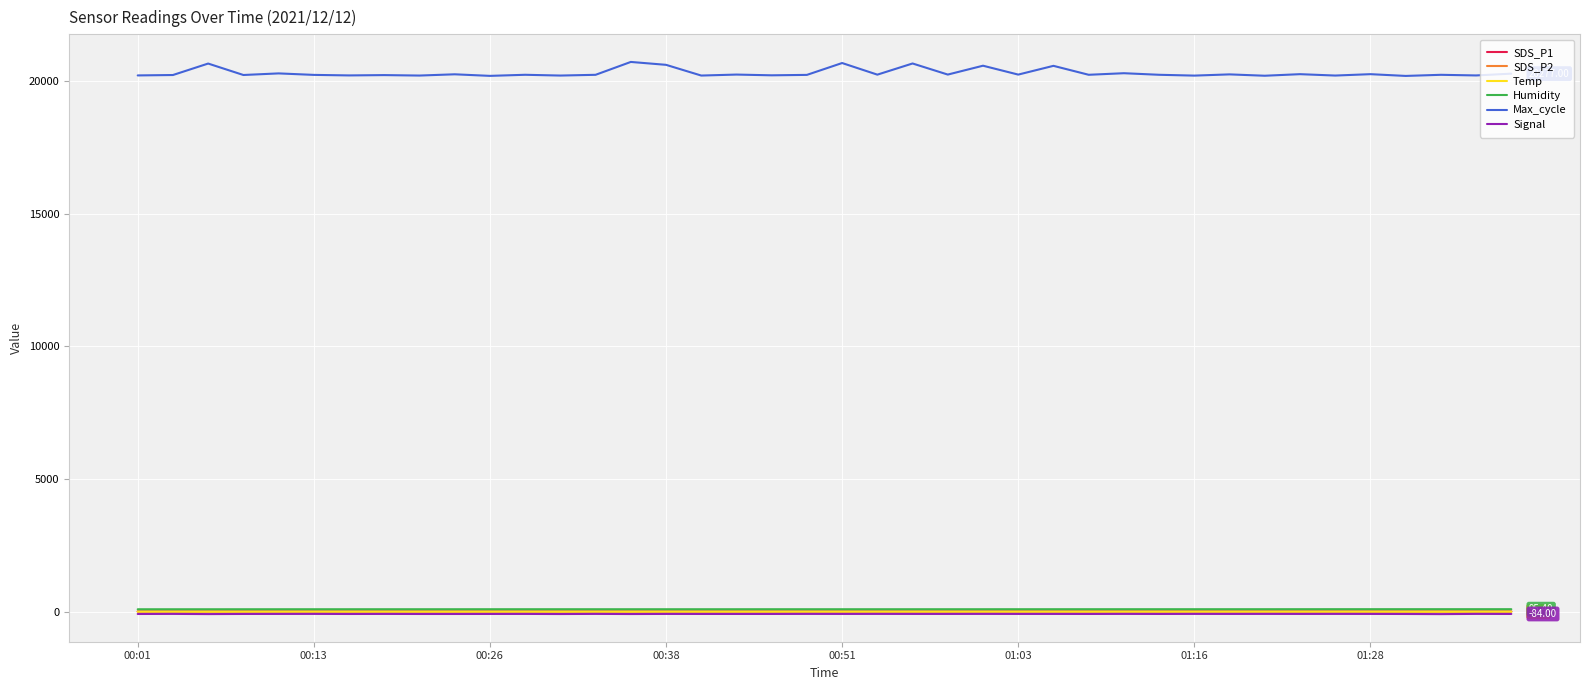

True or false: Temp and SDS_P2 cross at least once.

False